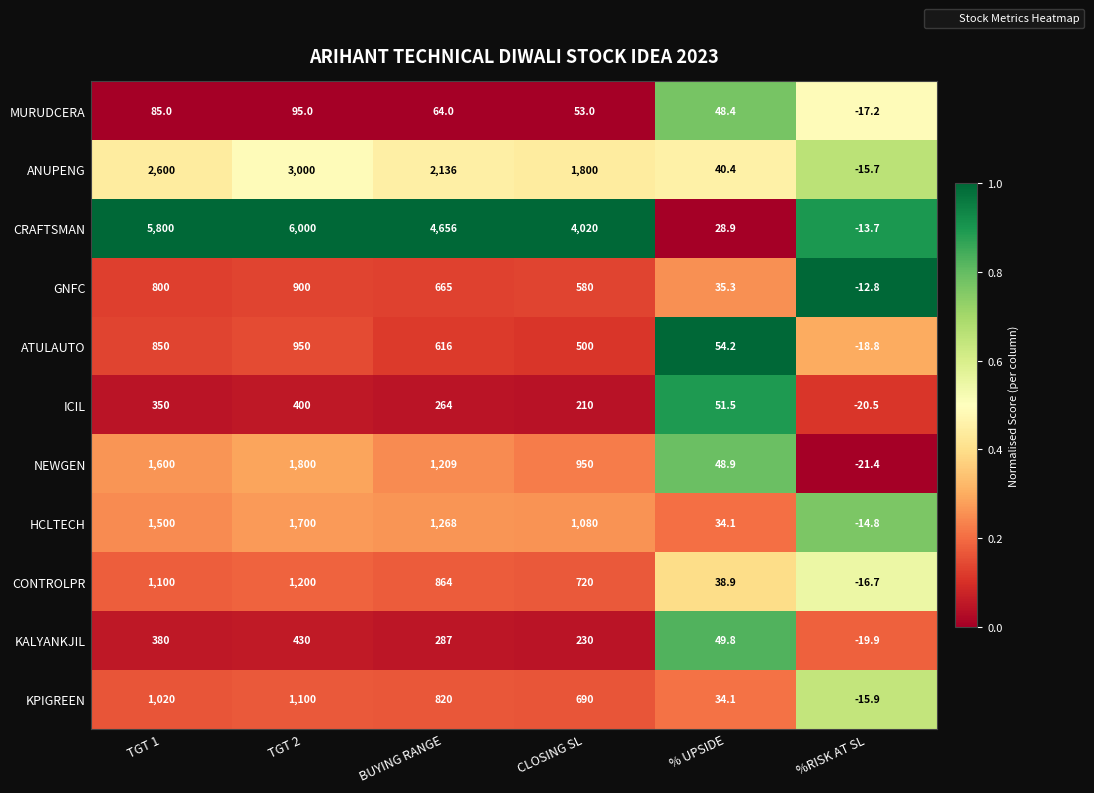

Where does the CONTROLPR series first go above 864?

TGT 1